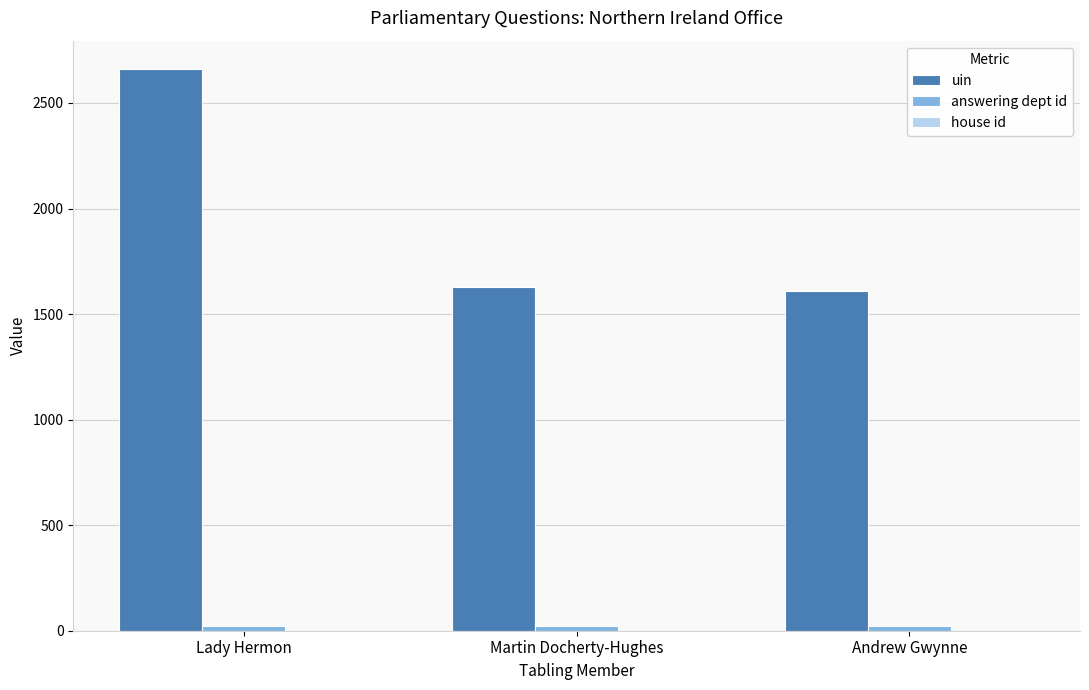

What is the sum of all uin values?

5903